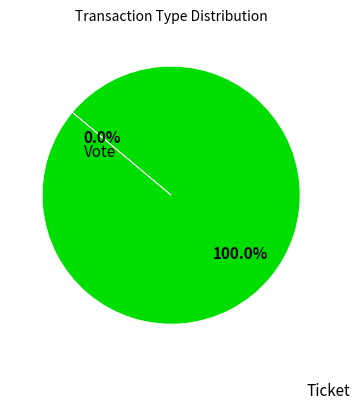

Combined, what portion of the pie is Ticket and Vote?

100.0%